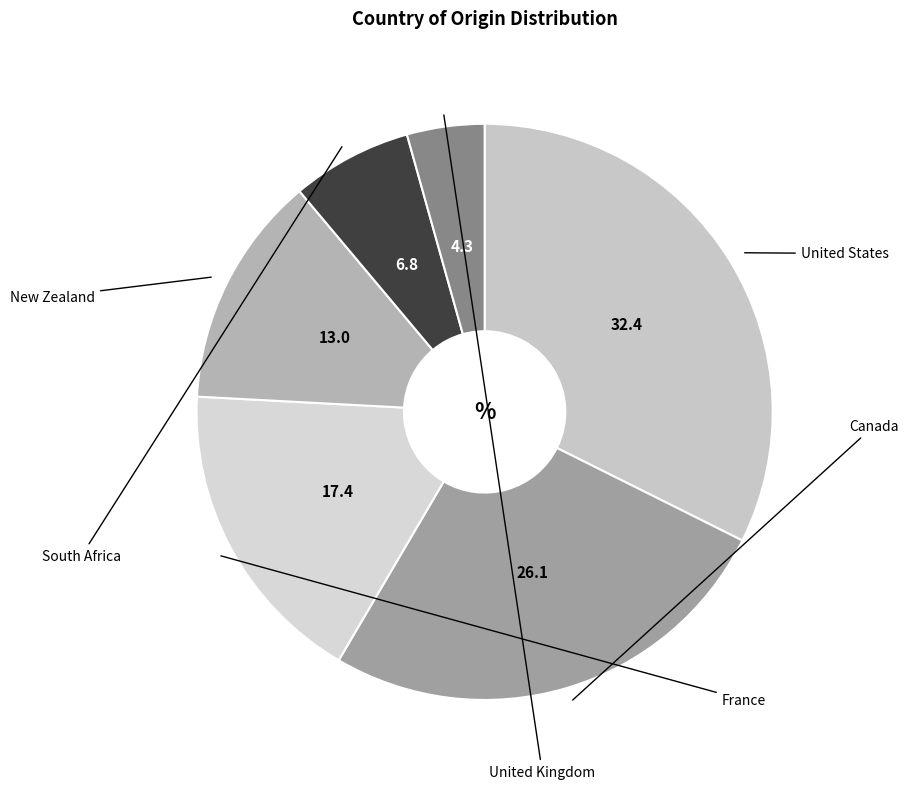

Rank the categories by value from lowest to highest.

United Kingdom, South Africa, New Zealand, France, Canada, United States